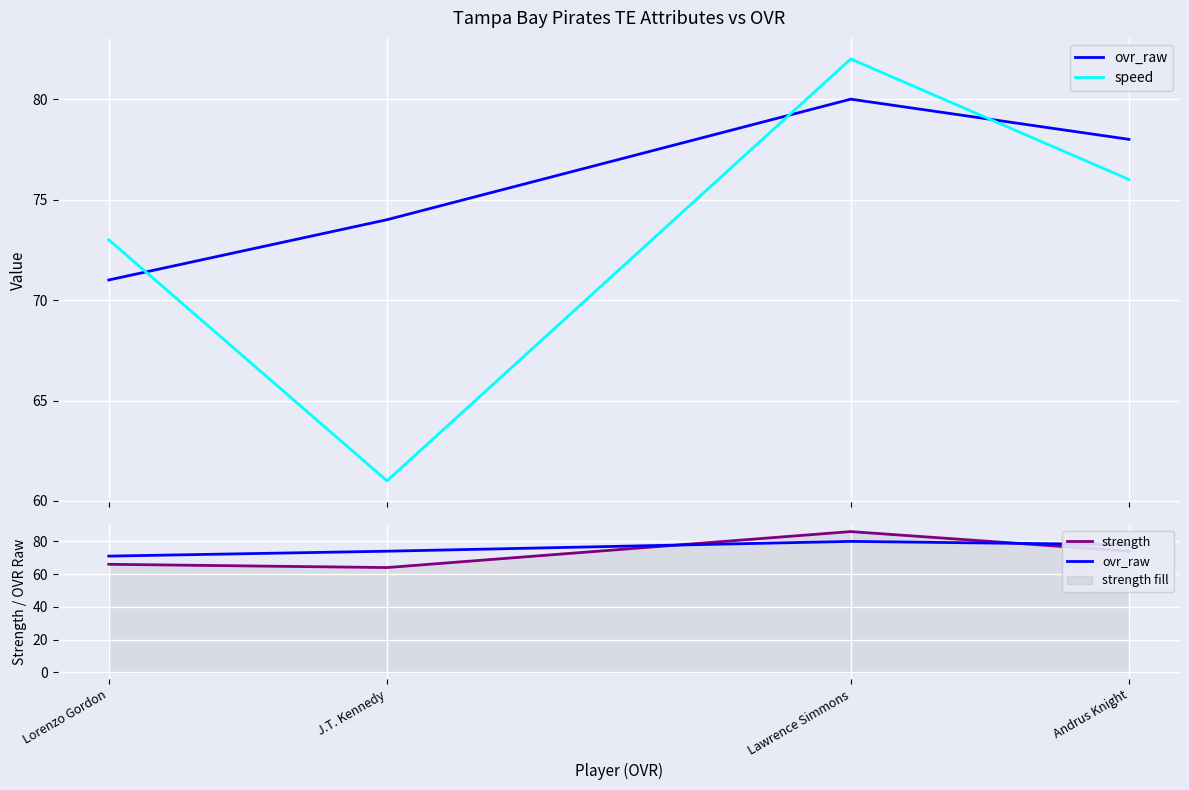

At which category does ovr_raw reach its first local peak?

Lawrence Simmons